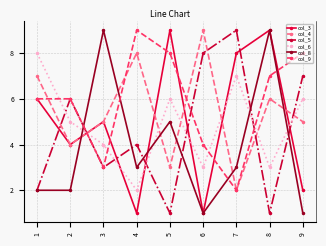

Between which two adjacent categories do col_8 and col_6 first intersect?

2 and 3